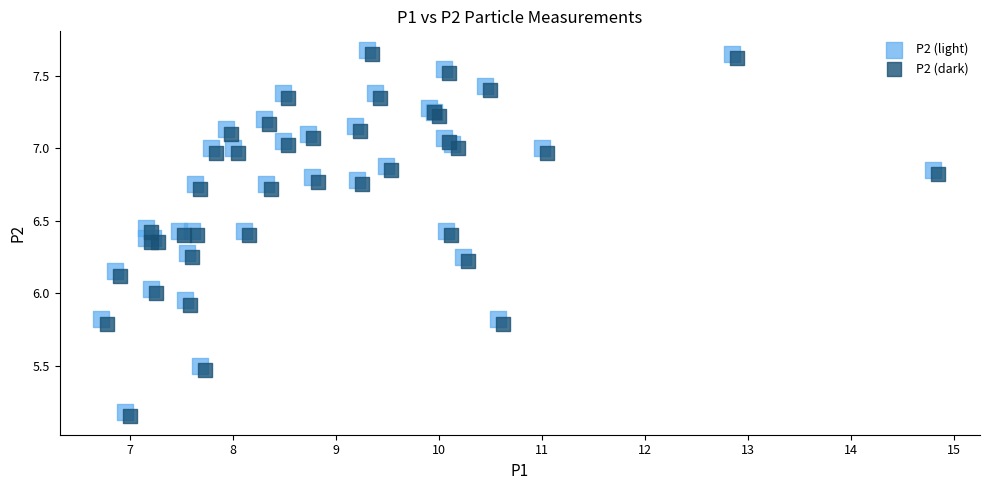

What are all the series names shown in the legend?

P2 (light), P2 (dark)